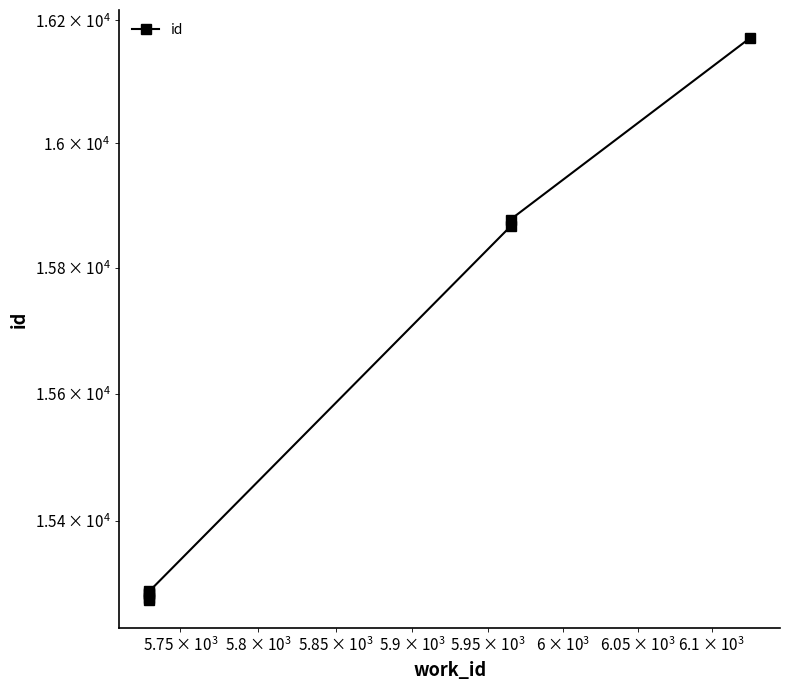

What is the minimum value shown in the chart?

15278